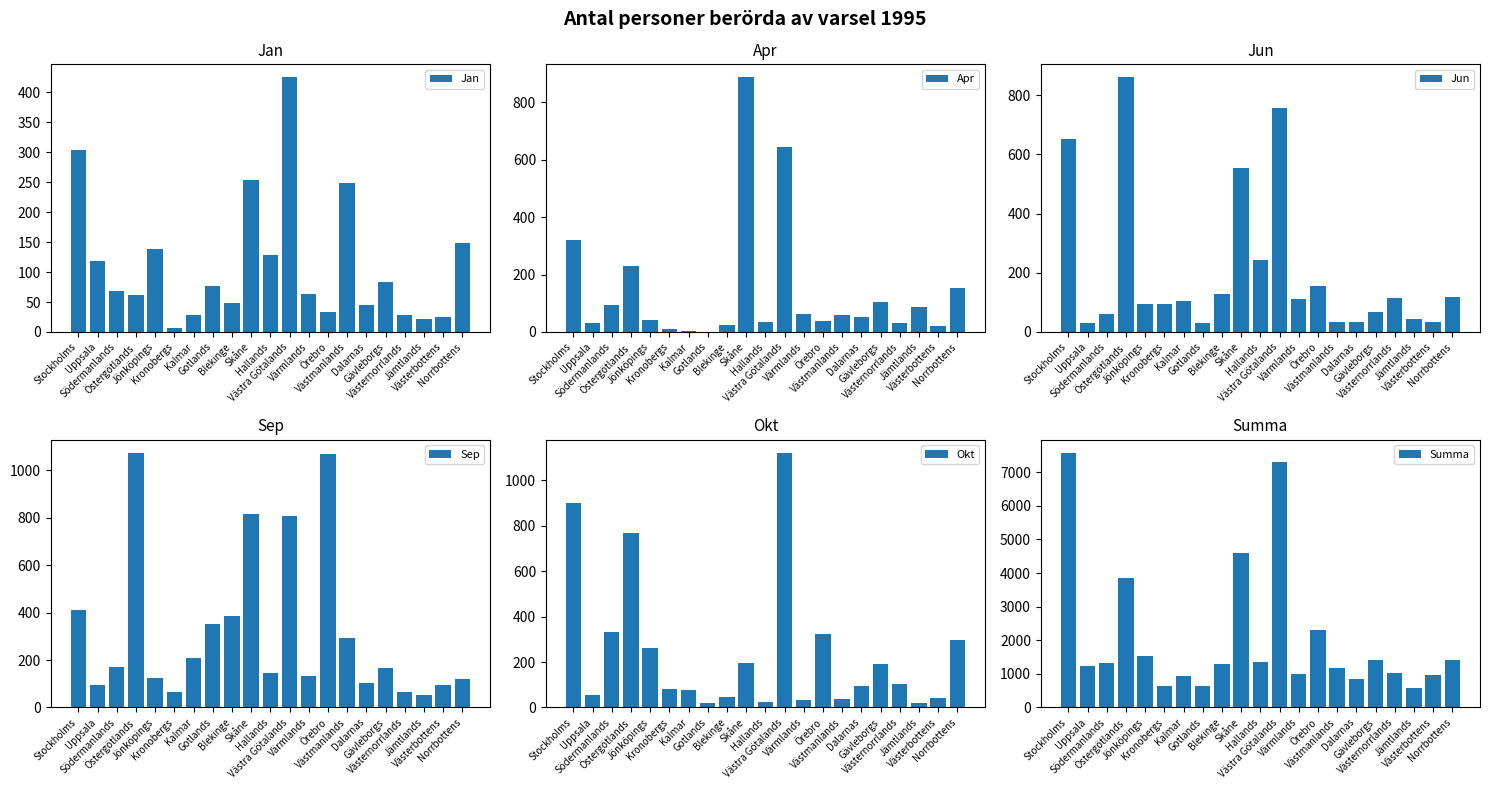

What is the value of the Summa bar at the 17th from the left?

1422